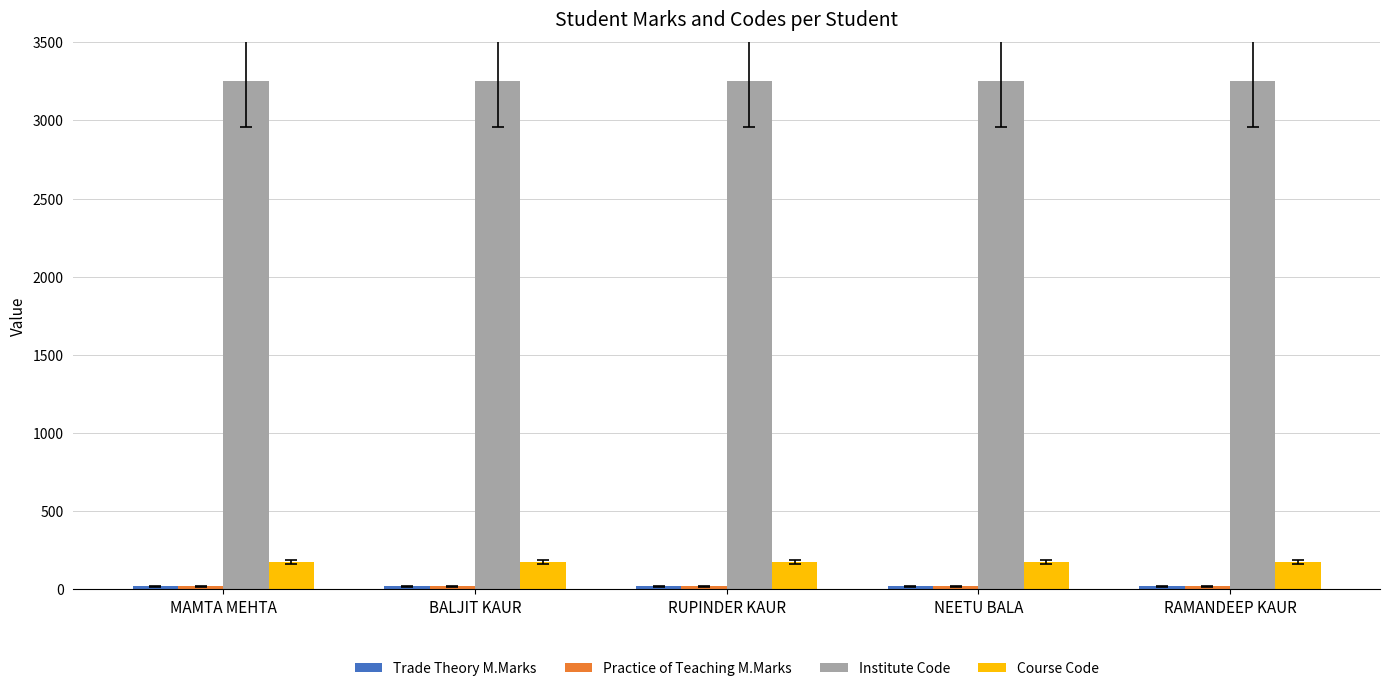

What is the lowest value of the Institute Code series?

3251